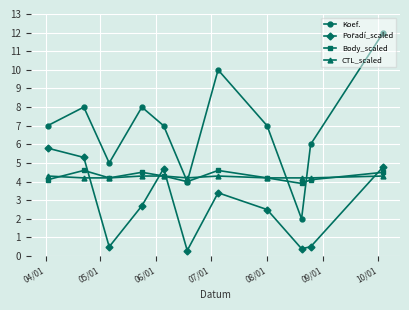

How many interior local peaks does the Body_scaled series have?

3